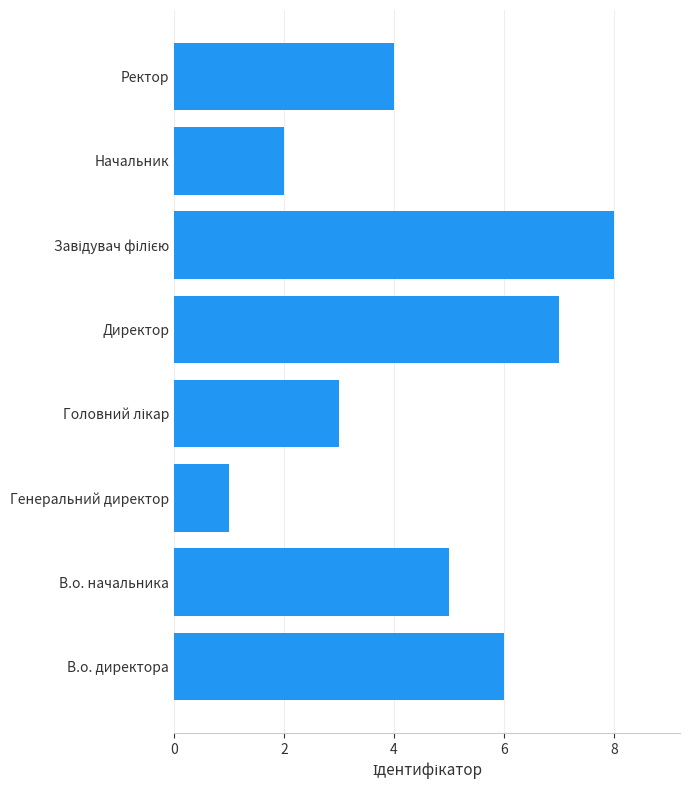

What is the sum of all values?

36